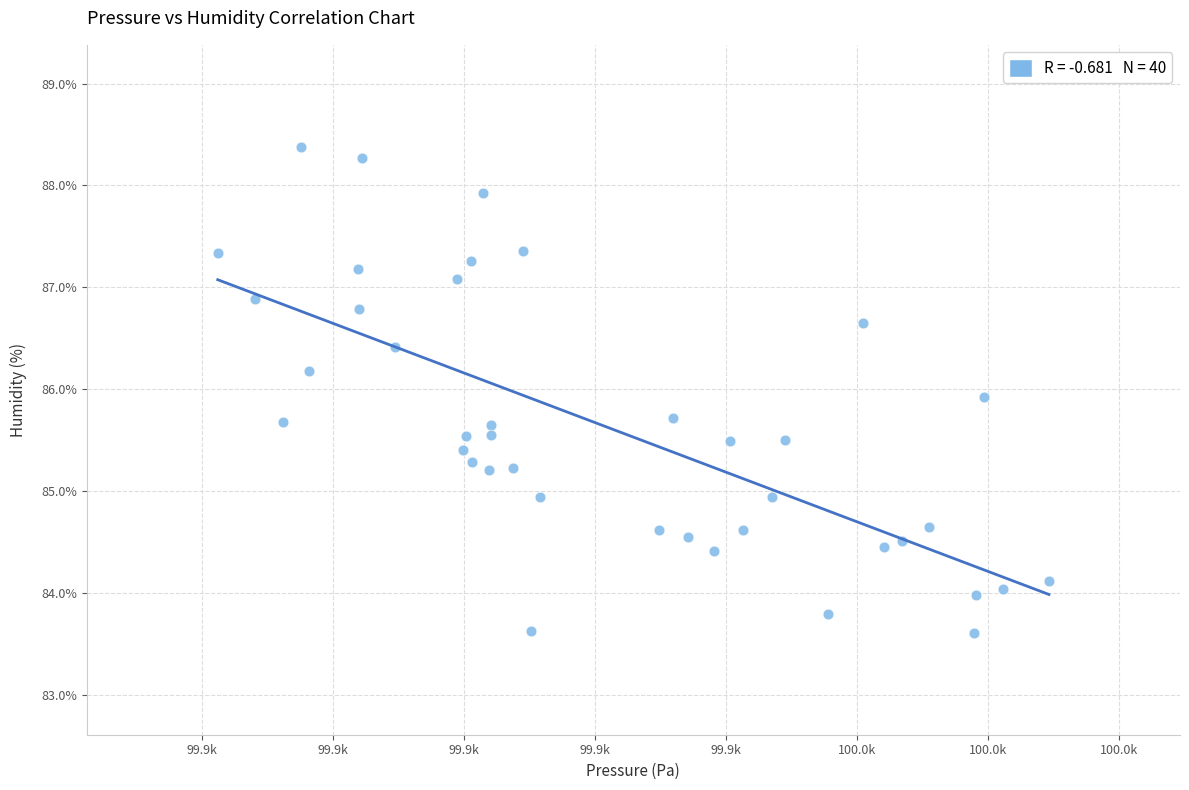

What is the range of X values (max minus min)?

126.9